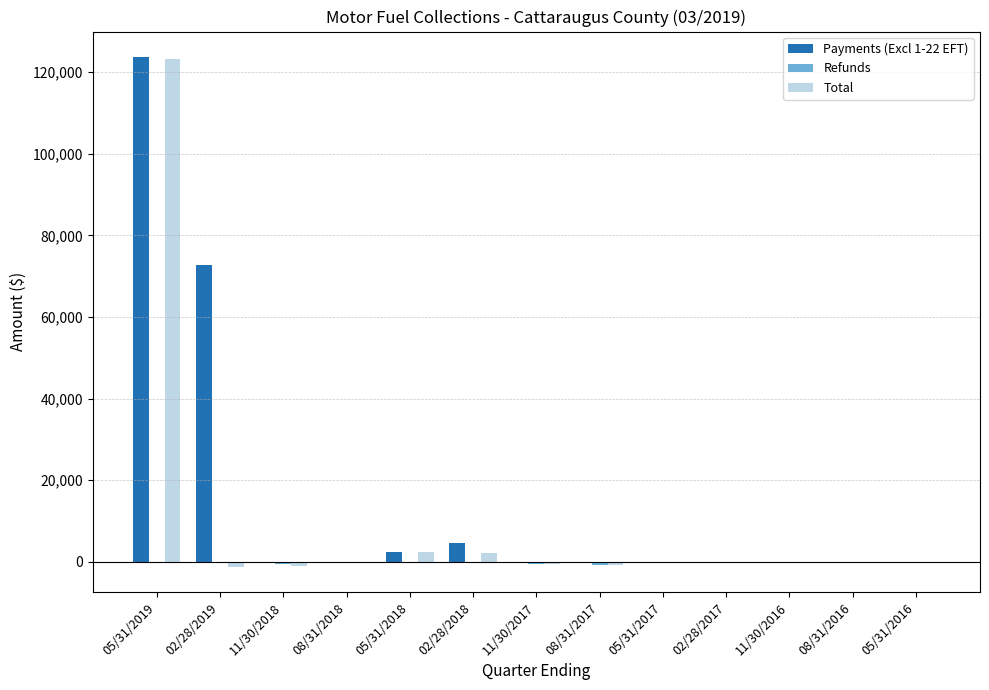

What is the sum of all Total values?

123674.9